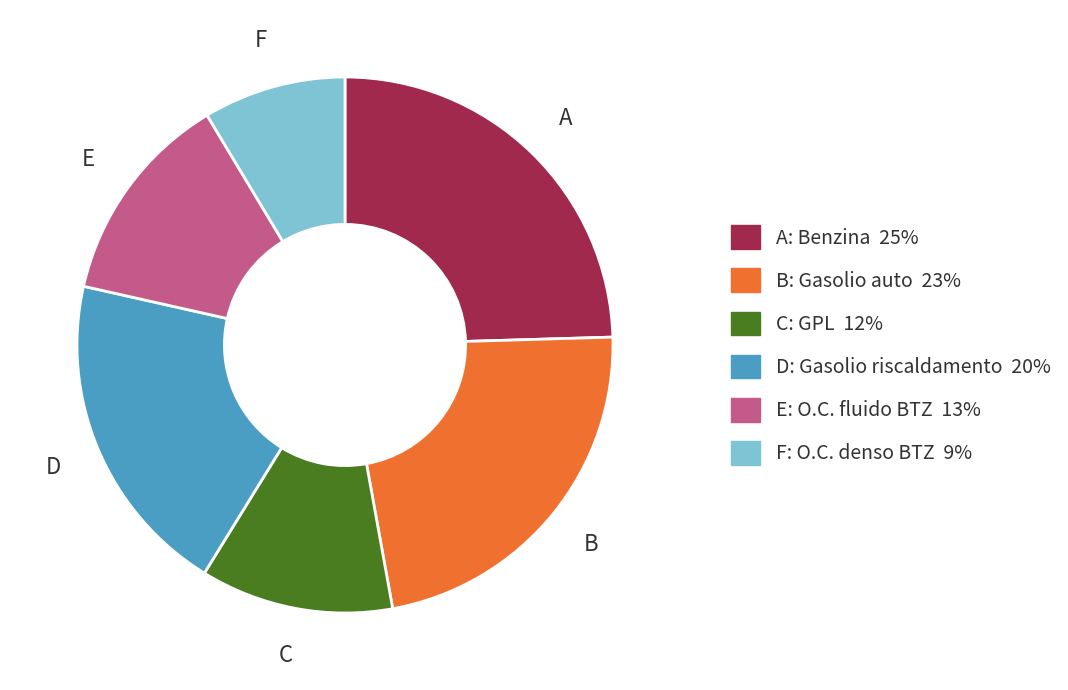

Is there any slice that represents more than half of the pie?

No